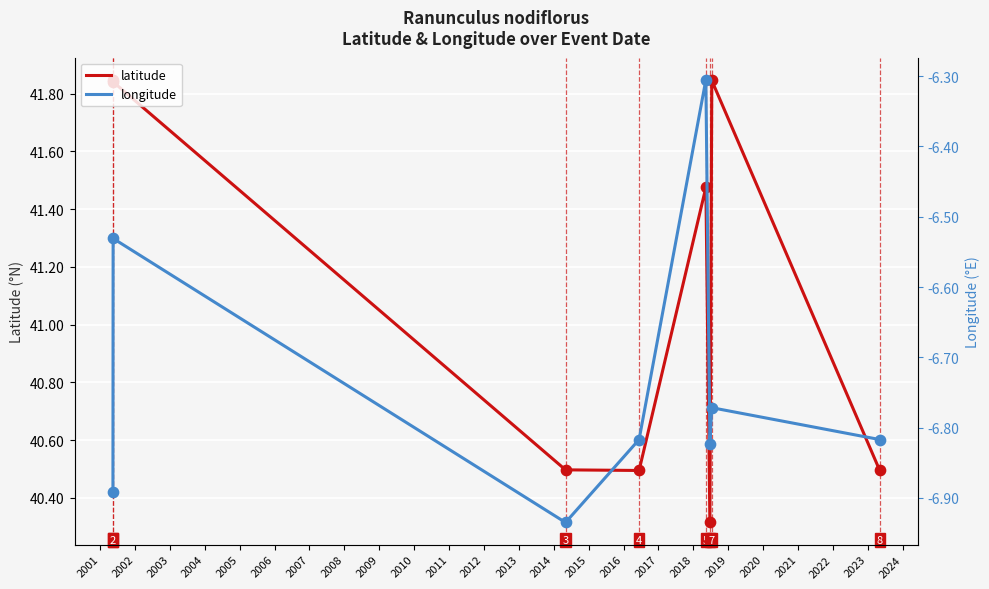

At how many categories does at least one series exceed 21?

8